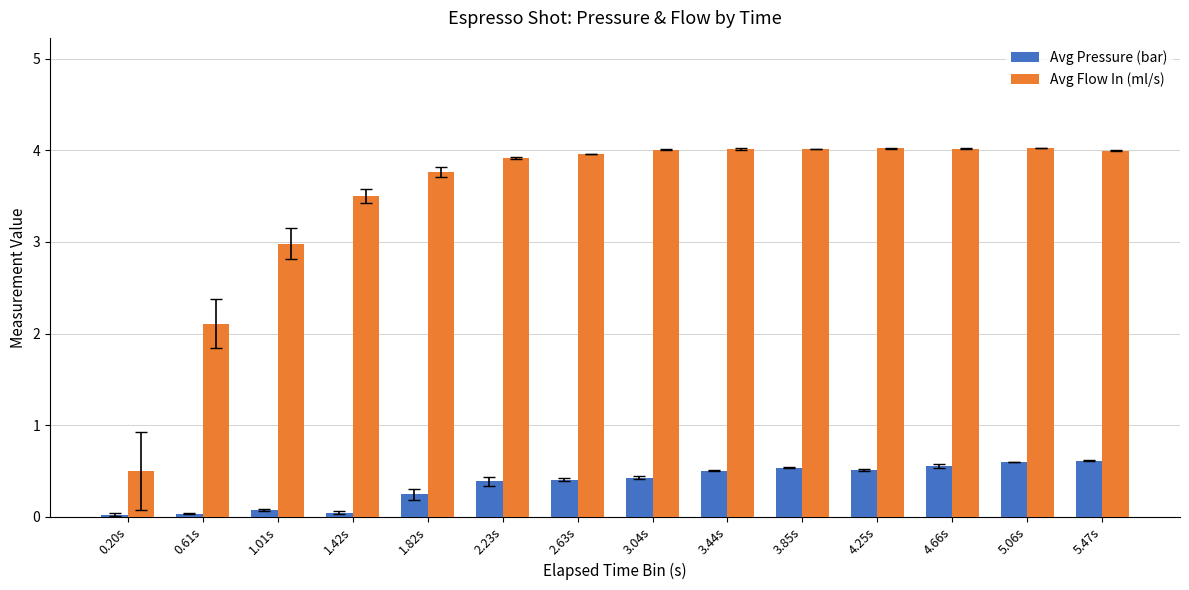

List the series in order of their overall mean, highest first.

Avg Flow In (ml/s), Avg Pressure (bar)